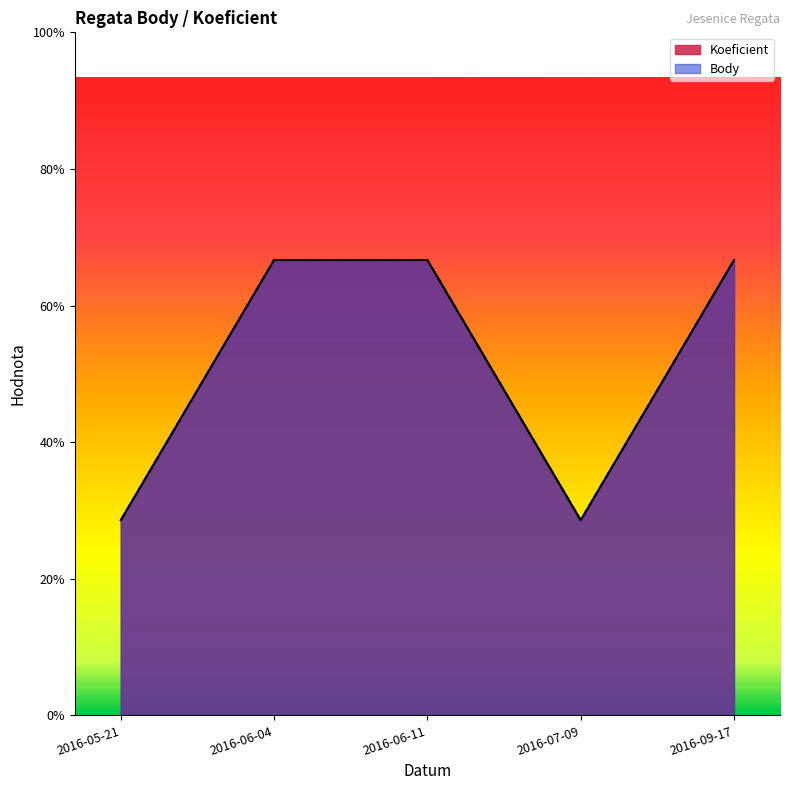

Which series changed the most between 2016-05-21 and 2016-09-17?

Koeficient